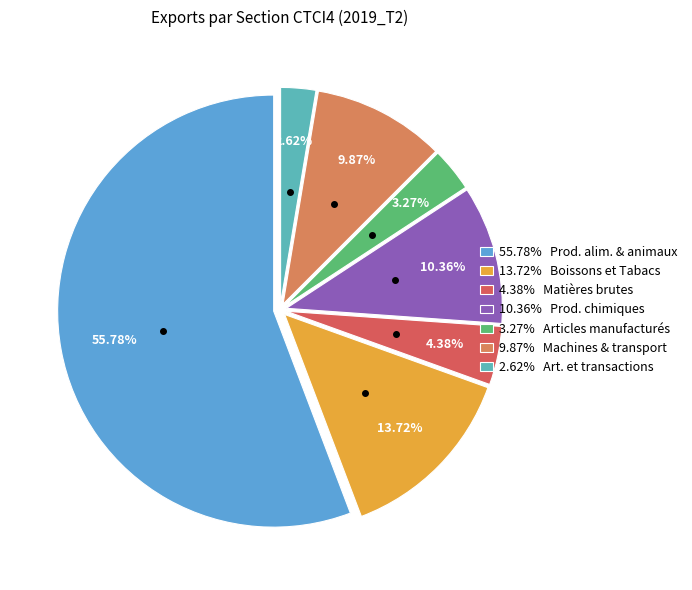

How many slices are in this pie chart?

7